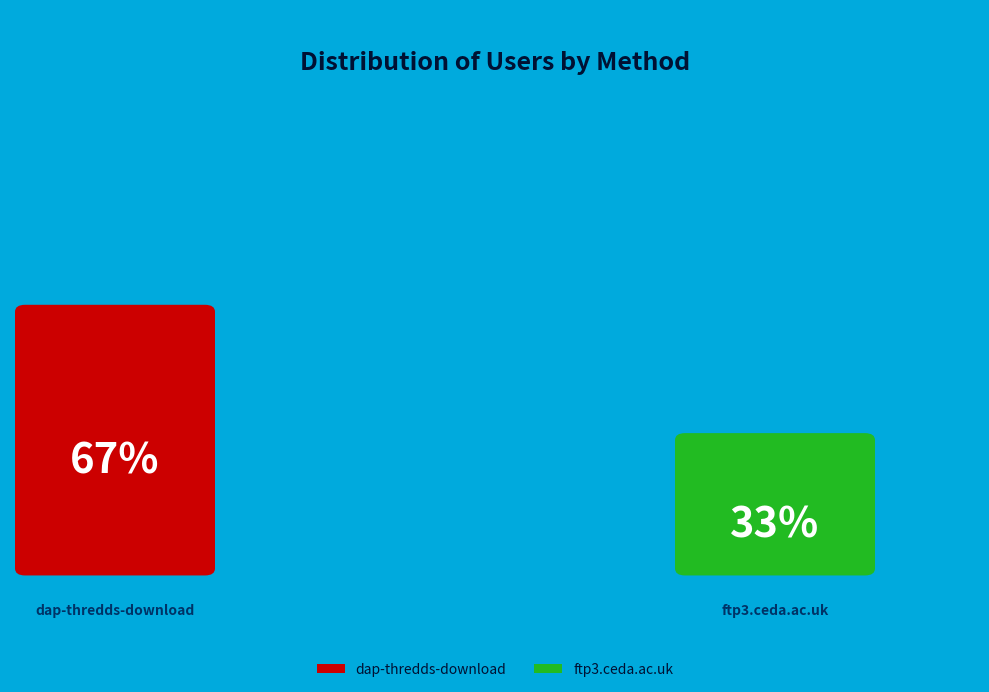

Between dap-thredds-download and ftp3.ceda.ac.uk, which is larger?

dap-thredds-download